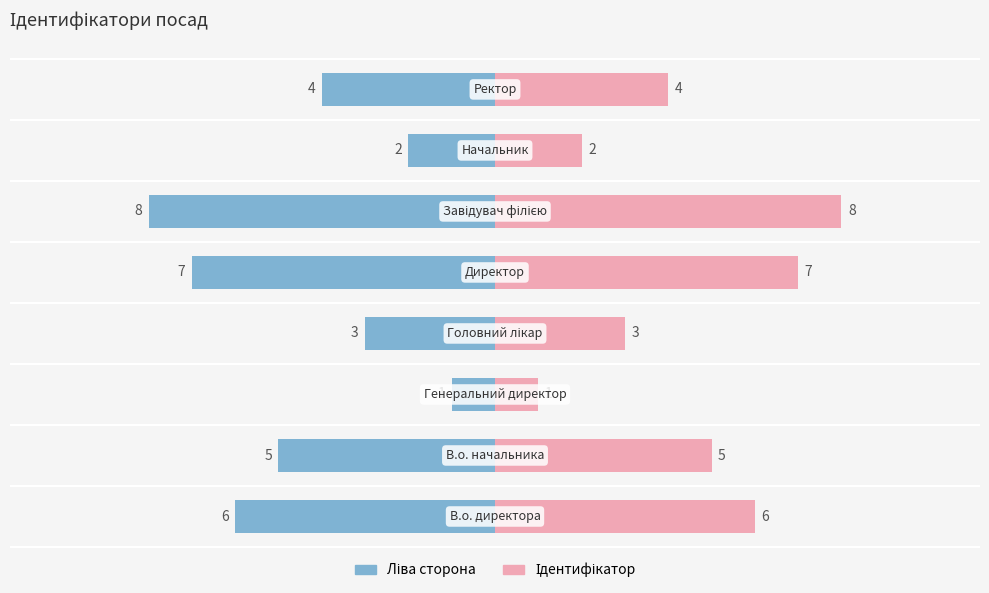

Count the number of data series in this chart.

2